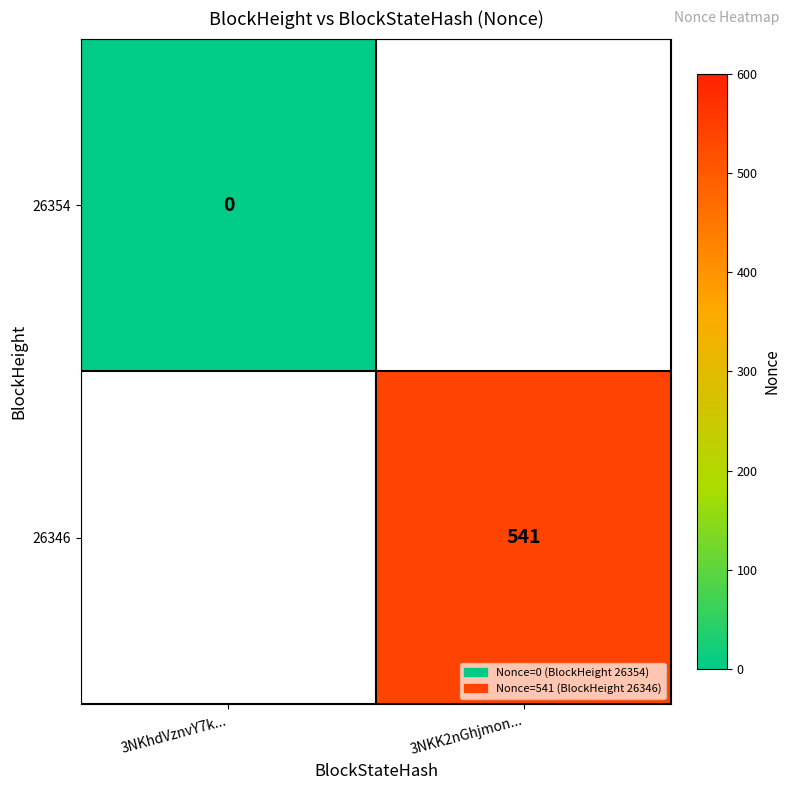

How many series are shown in this chart?

2